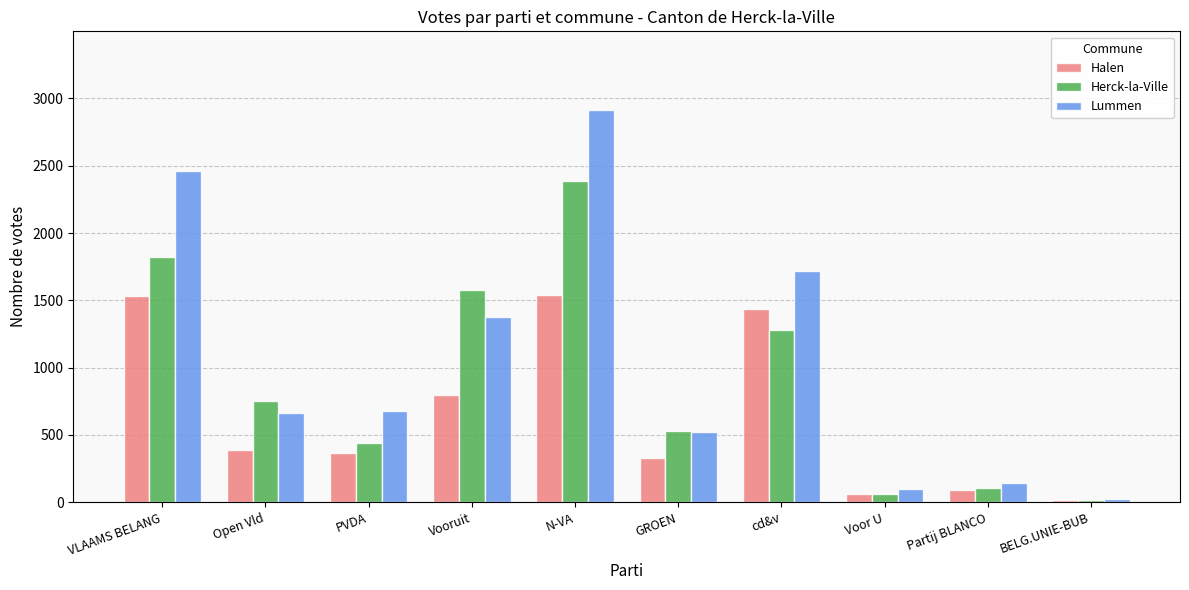

Does the chart contain any negative values?

No